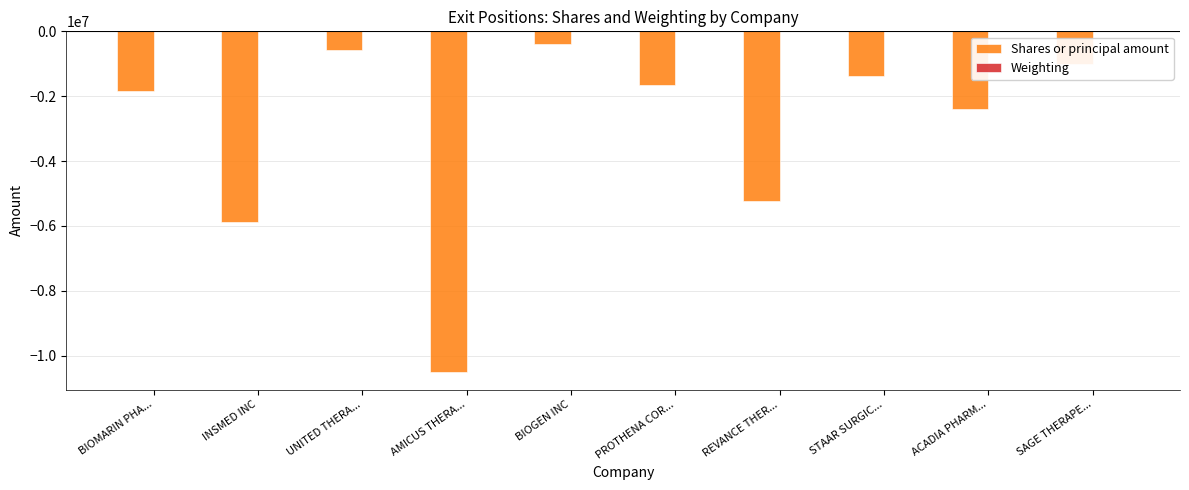

At which label is Shares or principal amount closest to -5452652?

REVANCE THER...